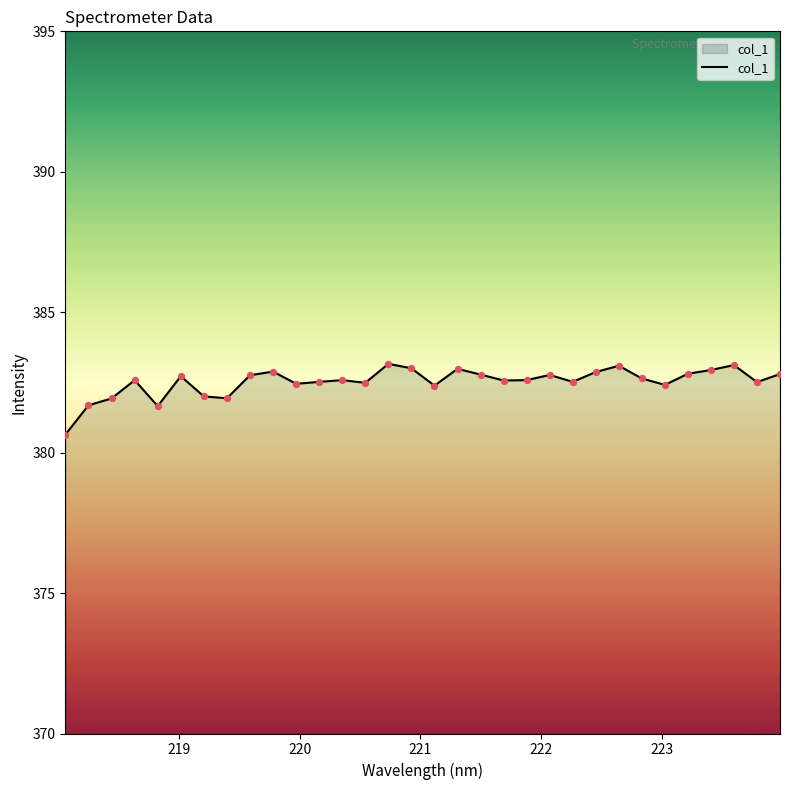

What is the difference between the maximum and minimum values?

2.5